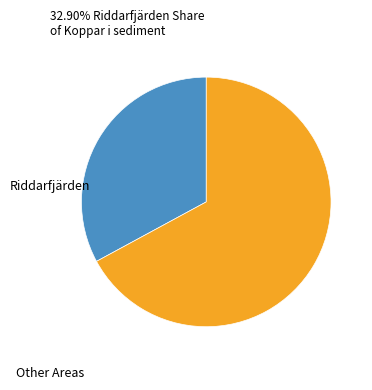

Rank the categories by value from lowest to highest.

Riddarfjärden, Other Areas